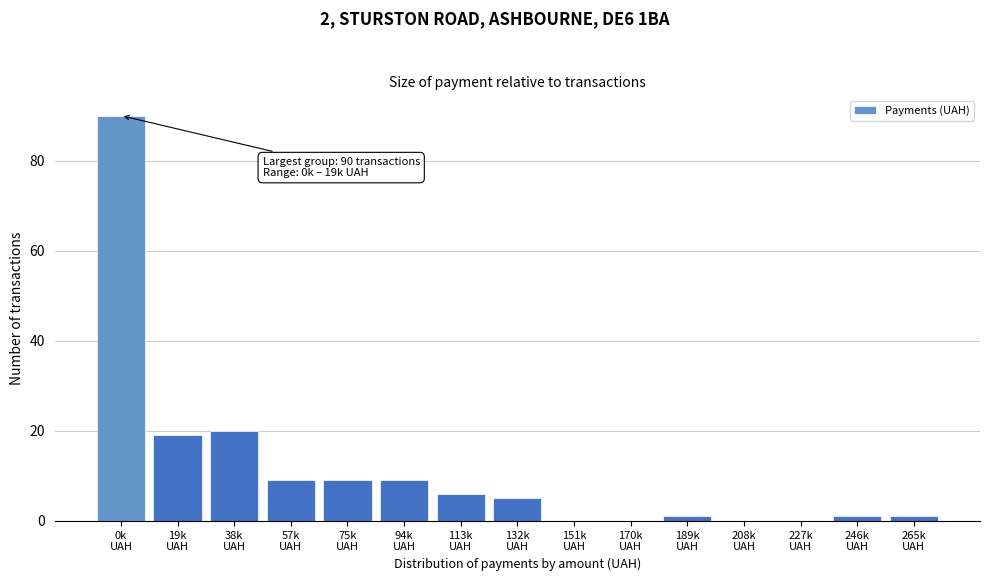

What is the maximum value shown in the chart?

90